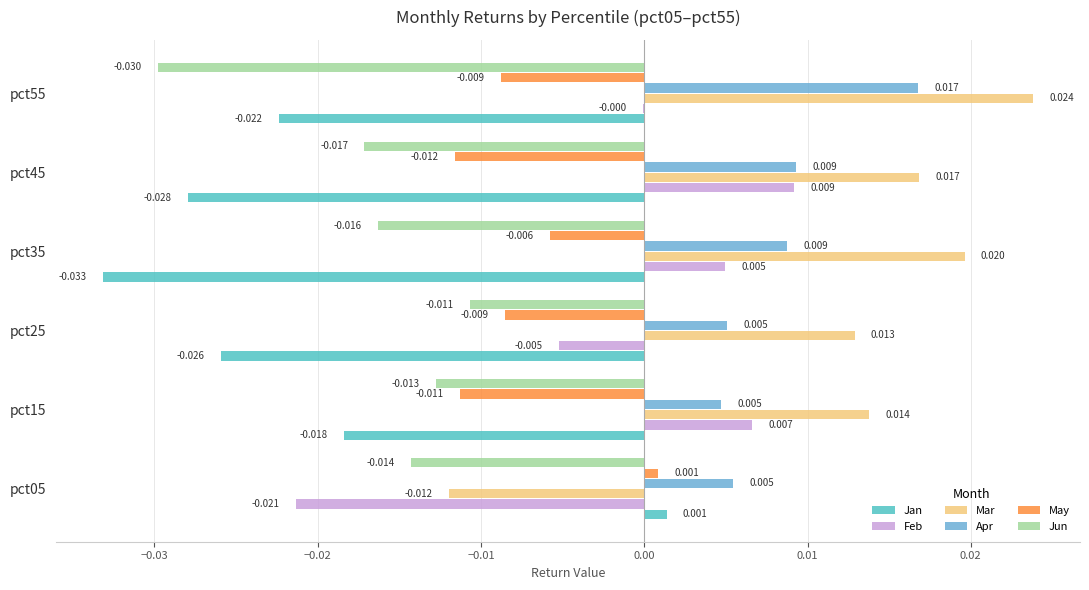

Count the number of categories in the chart.

6